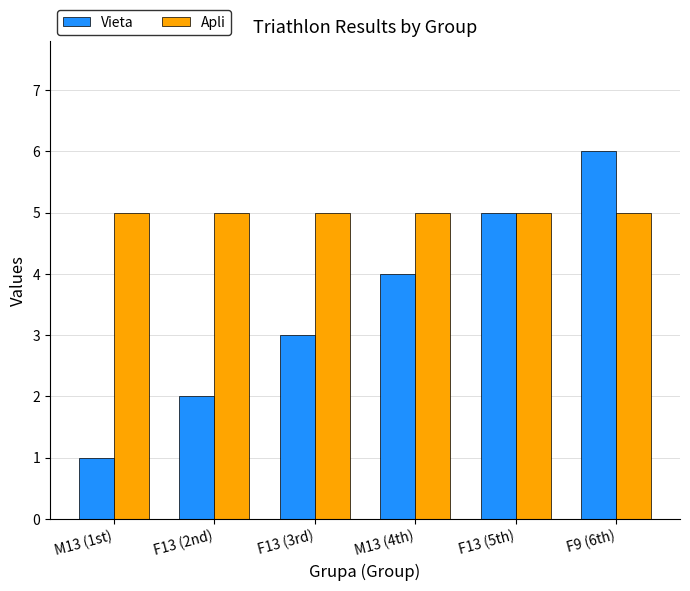

Rank the series by their maximum value, from lowest to highest.

Apli, Vieta